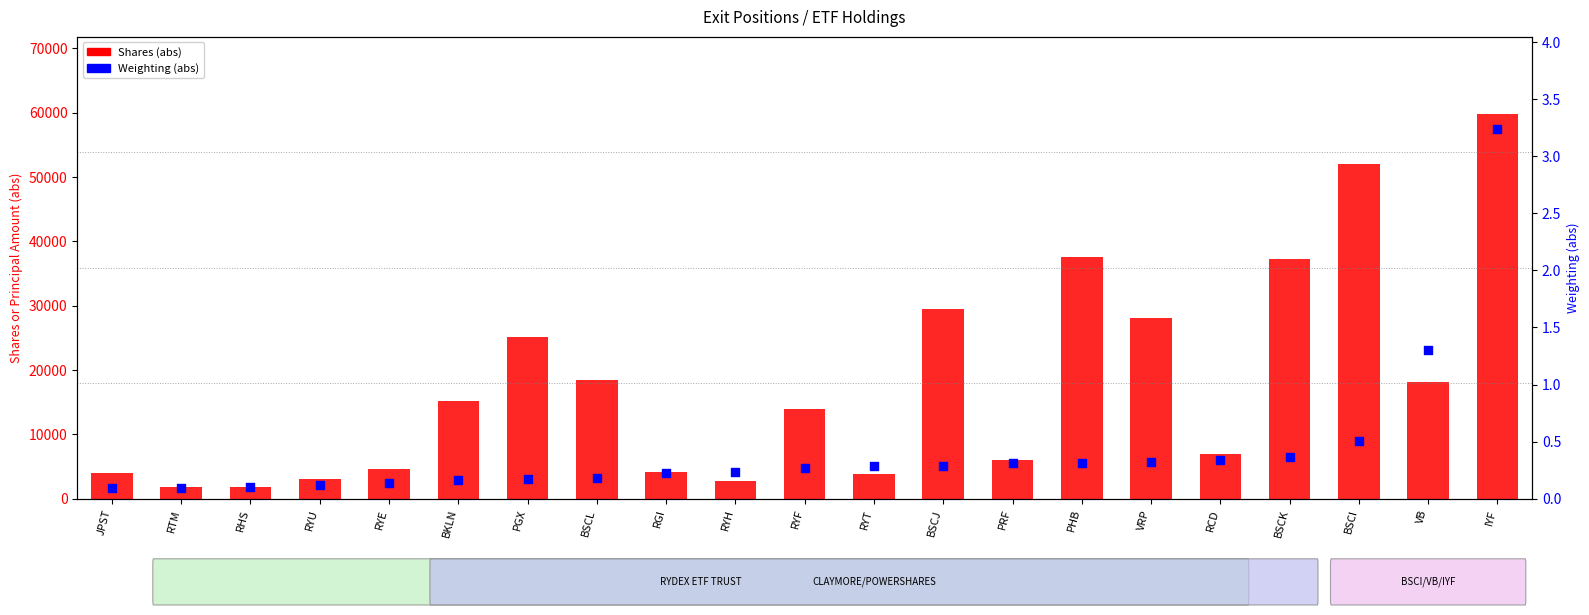

What are all the series names shown in the legend?

Shares (abs), Weighting (abs)